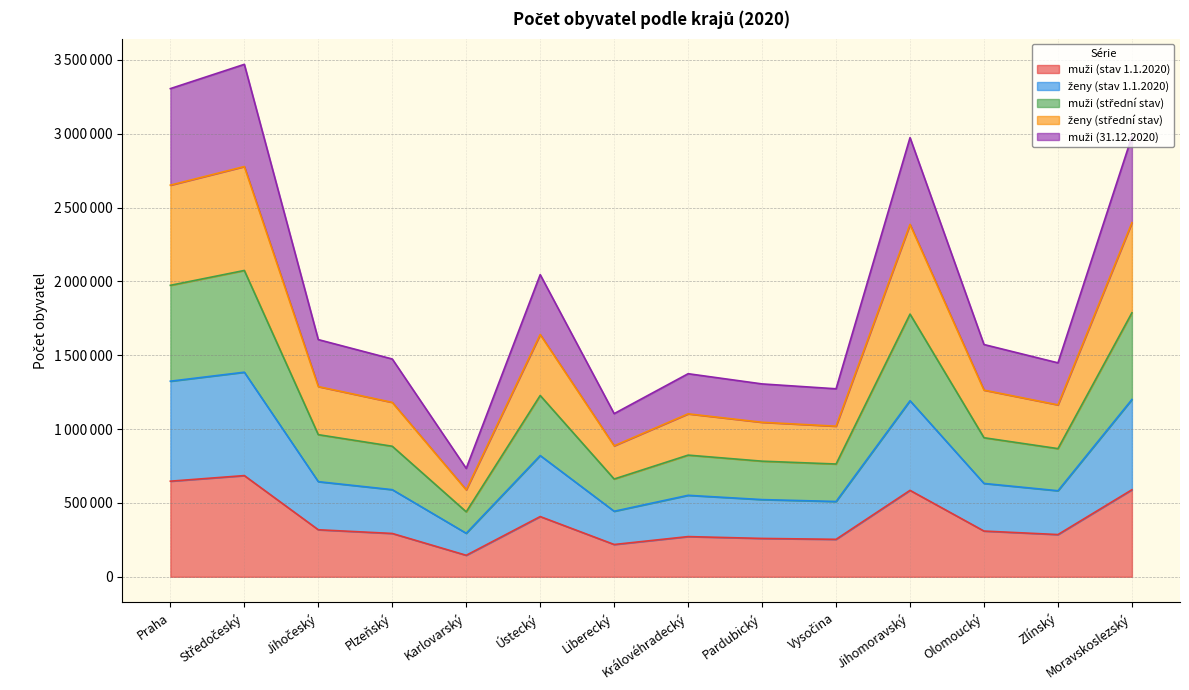

Reading left to right, what are all the values shown in this chart?

muži (stav 1.1.2020): Praha=647286	Středočeský=685199	Jihočeský=318468	Plzeňský=293394	Karlovarský=145594	Ústecký=407763	Liberecký=218661	Královéhradecký=272184	Pardubický=259694	Vysočina=253649	Jihomoravský=585254	Olomoucký=309603	Zlínský=285949	Moravskoslezský=589298
ženy (stav 1.1.2020): Praha=1324277	Středočeský=1385141	Jihočeský=644083	Plzeňský=589899	Karlovarský=294664	Ústecký=820965	Liberecký=443690	Královéhradecký=551647	Pardubický=522662	Vysočina=509813	Jihomoravský=1191989	Olomoucký=632015	Zlínský=582555	Moravskoslezský=1200539
muži (střední stav): Praha=1973314	Středočeský=2073966	Jihočeský=962198	Plzeňský=883803	Karlovarský=440014	Ústecký=1227590	Liberecký=661992	Královéhradecký=823762	Pardubický=782745	Vysočina=763536	Jihomoravský=1778502	Olomoucký=941475	Zlínský=867785	Moravskoslezský=1787417
ženy (střední stav): Praha=2651549	Středočeský=2777548	Jihočeský=1287842	Plzeňský=1180788	Karlovarský=588851	Ústecký=1640441	Liberecký=886851	Královéhradecký=1103252	Pardubický=1046012	Vysočina=1019668	Jihomoravský=2385973	Olomoucký=1263782	Zlínský=1163929	Moravskoslezský=2397608
muži (31.12.2020): Praha=3305203	Středočeský=3469534	Jihočeský=1605890	Plzeňský=1474606	Karlovarský=733864	Ústecký=2045718	Liberecký=1104698	Královéhradecký=1374932	Pardubický=1305801	Vysočina=1272821	Jihomoravský=2973435	Olomoucký=1572500	Zlínský=1448514	Moravskoslezský=2981681